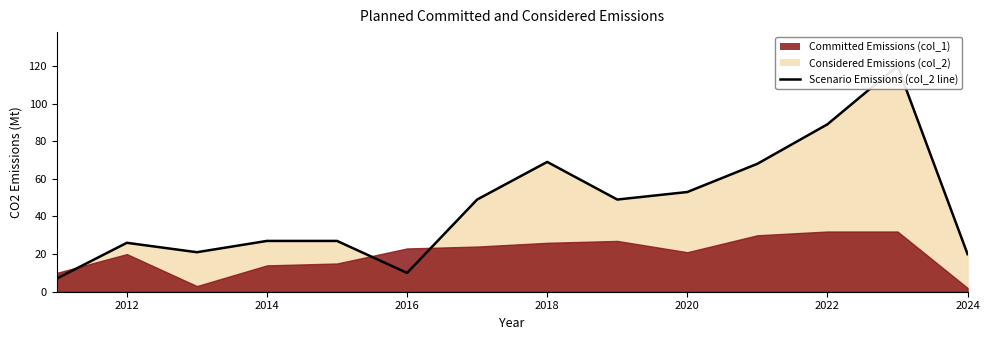

What is the maximum value shown in the chart?

120